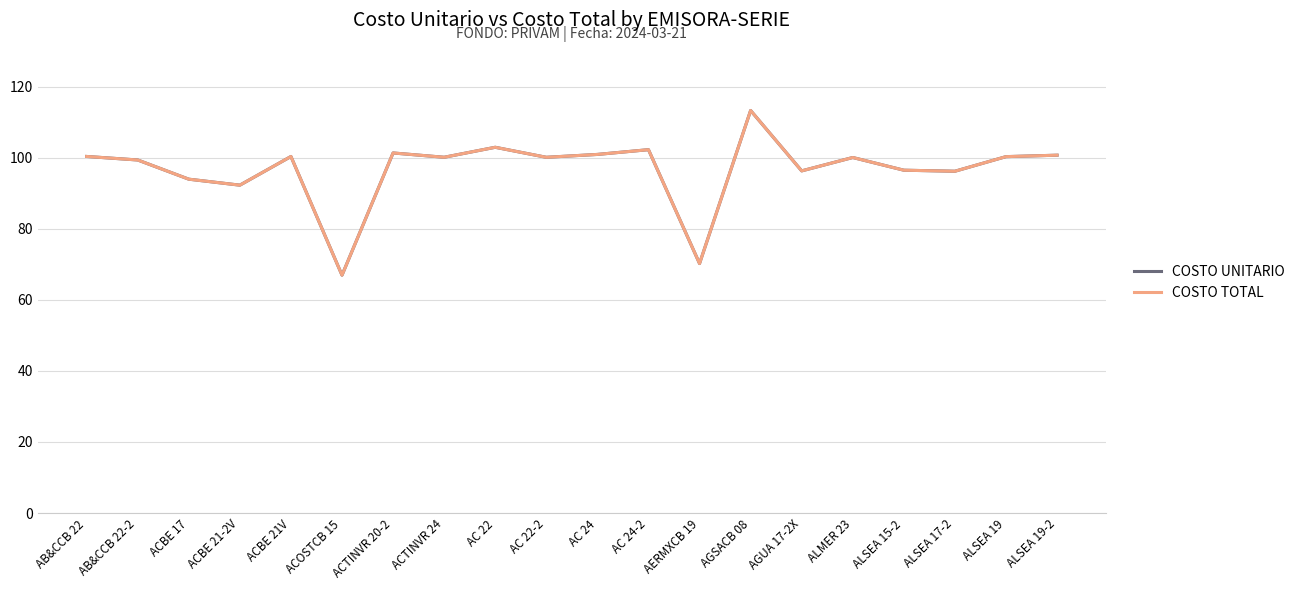

At which category does the chart reach its peak across all series?

AGSACB 08